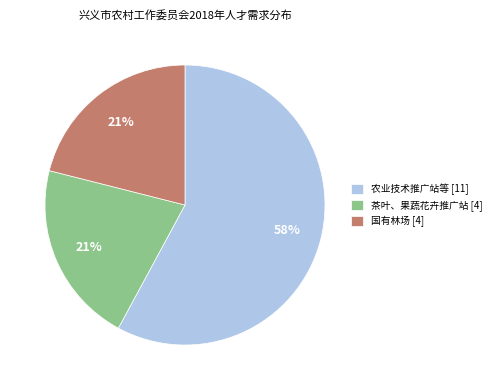

Does any single category account for the majority?

Yes